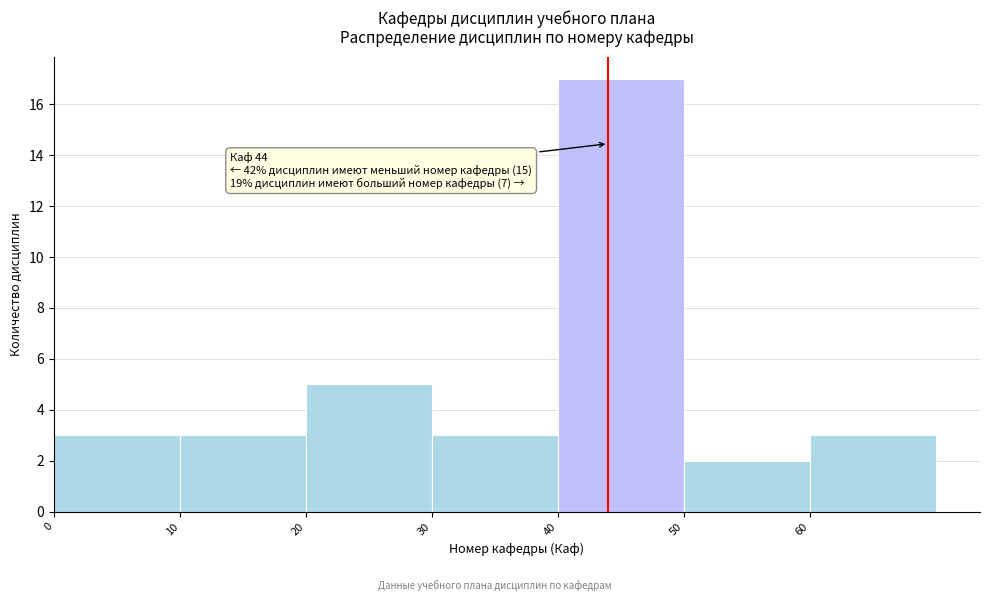

Over which range of the x-axis is the bar tallest?

40 to 50